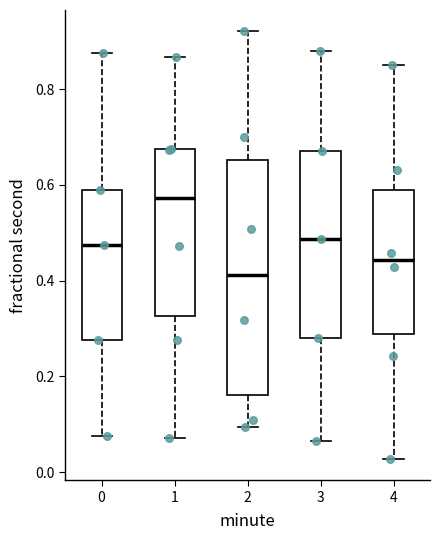

Where does the median line of the box at x = 3 sit on the y-axis? The values are not printed on the chart, so give them approximately, as read against the axis.

0.48